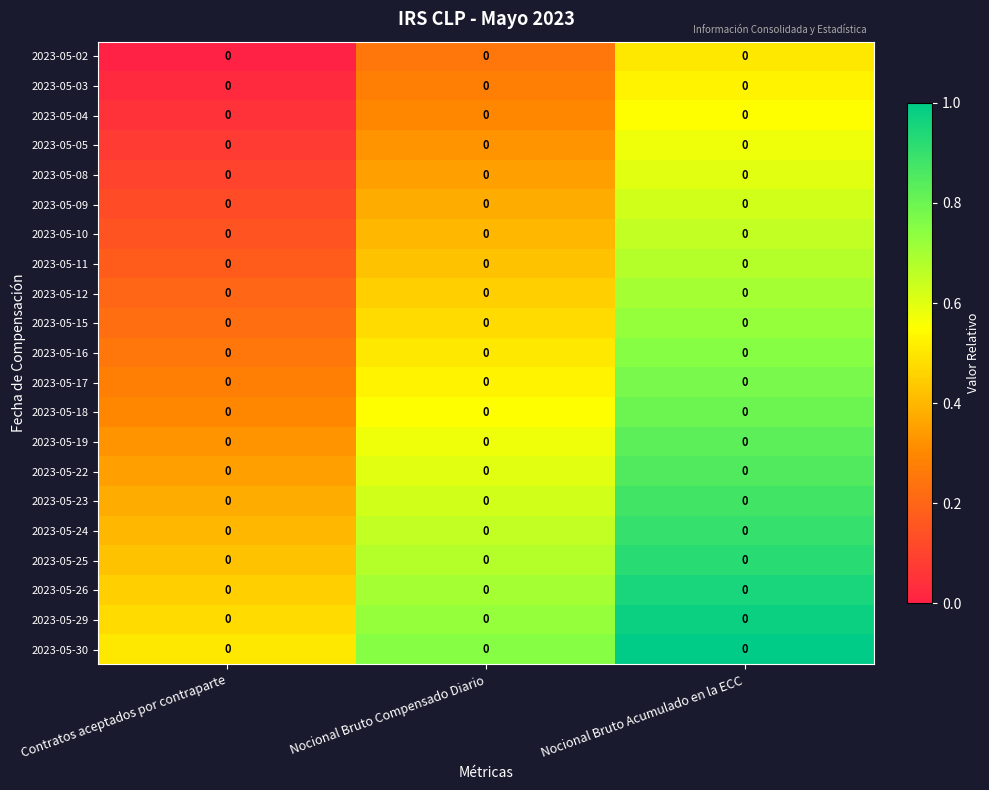

Reading left to right, transcribe all the data shown in this chart.

2023-05-02: Contratos aceptados por contraparte=0.0	Nocional Bruto Compensado Diario=0.0	Nocional Bruto Acumulado en la ECC=0.0
2023-05-03: Contratos aceptados por contraparte=0.0	Nocional Bruto Compensado Diario=0.0	Nocional Bruto Acumulado en la ECC=0.0
2023-05-04: Contratos aceptados por contraparte=0.0	Nocional Bruto Compensado Diario=0.0	Nocional Bruto Acumulado en la ECC=0.0
2023-05-05: Contratos aceptados por contraparte=0.0	Nocional Bruto Compensado Diario=0.0	Nocional Bruto Acumulado en la ECC=0.0
2023-05-08: Contratos aceptados por contraparte=0.0	Nocional Bruto Compensado Diario=0.0	Nocional Bruto Acumulado en la ECC=0.0
2023-05-09: Contratos aceptados por contraparte=0.0	Nocional Bruto Compensado Diario=0.0	Nocional Bruto Acumulado en la ECC=0.0
2023-05-10: Contratos aceptados por contraparte=0.0	Nocional Bruto Compensado Diario=0.0	Nocional Bruto Acumulado en la ECC=0.0
2023-05-11: Contratos aceptados por contraparte=0.0	Nocional Bruto Compensado Diario=0.0	Nocional Bruto Acumulado en la ECC=0.0
2023-05-12: Contratos aceptados por contraparte=0.0	Nocional Bruto Compensado Diario=0.0	Nocional Bruto Acumulado en la ECC=0.0
2023-05-15: Contratos aceptados por contraparte=0.0	Nocional Bruto Compensado Diario=0.0	Nocional Bruto Acumulado en la ECC=0.0
2023-05-16: Contratos aceptados por contraparte=0.0	Nocional Bruto Compensado Diario=0.0	Nocional Bruto Acumulado en la ECC=0.0
2023-05-17: Contratos aceptados por contraparte=0.0	Nocional Bruto Compensado Diario=0.0	Nocional Bruto Acumulado en la ECC=0.0
2023-05-18: Contratos aceptados por contraparte=0.0	Nocional Bruto Compensado Diario=0.0	Nocional Bruto Acumulado en la ECC=0.0
2023-05-19: Contratos aceptados por contraparte=0.0	Nocional Bruto Compensado Diario=0.0	Nocional Bruto Acumulado en la ECC=0.0
2023-05-22: Contratos aceptados por contraparte=0.0	Nocional Bruto Compensado Diario=0.0	Nocional Bruto Acumulado en la ECC=0.0
2023-05-23: Contratos aceptados por contraparte=0.0	Nocional Bruto Compensado Diario=0.0	Nocional Bruto Acumulado en la ECC=0.0
2023-05-24: Contratos aceptados por contraparte=0.0	Nocional Bruto Compensado Diario=0.0	Nocional Bruto Acumulado en la ECC=0.0
2023-05-25: Contratos aceptados por contraparte=0.0	Nocional Bruto Compensado Diario=0.0	Nocional Bruto Acumulado en la ECC=0.0
2023-05-26: Contratos aceptados por contraparte=0.0	Nocional Bruto Compensado Diario=0.0	Nocional Bruto Acumulado en la ECC=0.0
2023-05-29: Contratos aceptados por contraparte=0.0	Nocional Bruto Compensado Diario=0.0	Nocional Bruto Acumulado en la ECC=0.0
2023-05-30: Contratos aceptados por contraparte=0.0	Nocional Bruto Compensado Diario=0.0	Nocional Bruto Acumulado en la ECC=0.0